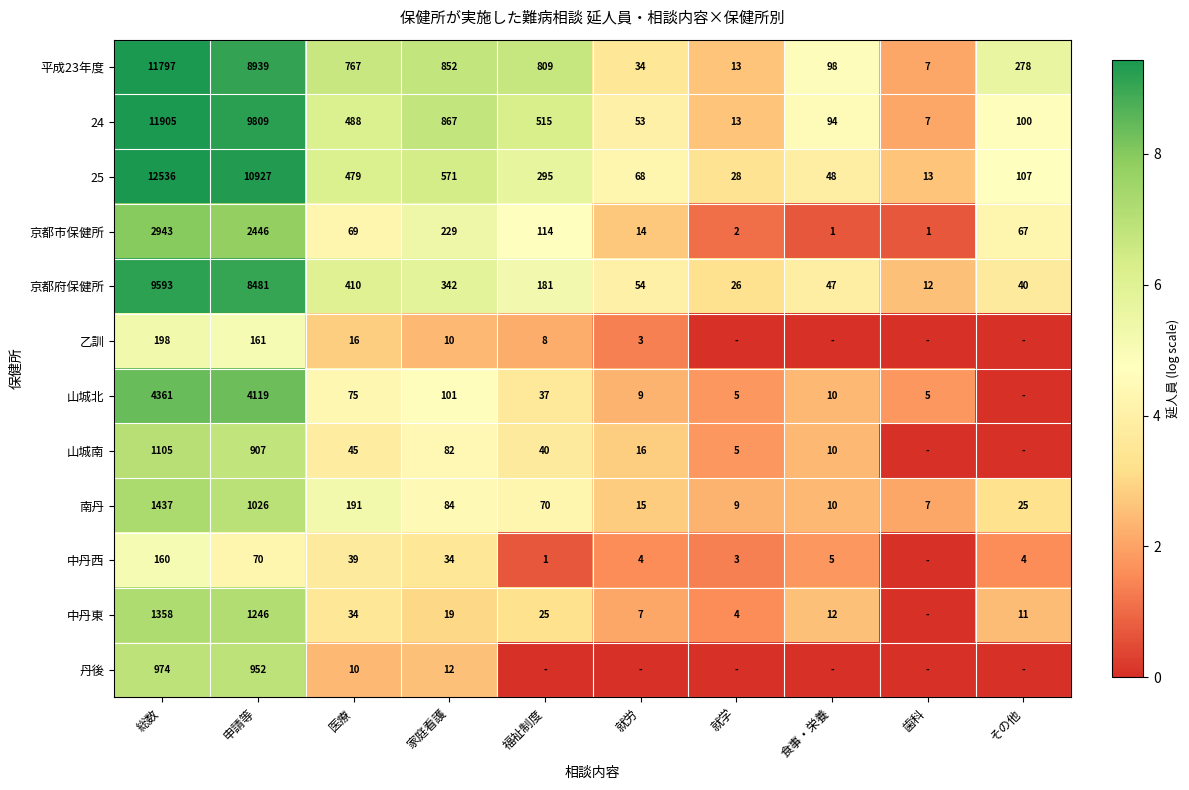

What is the spread (max minus min) of values at その他?

5.6